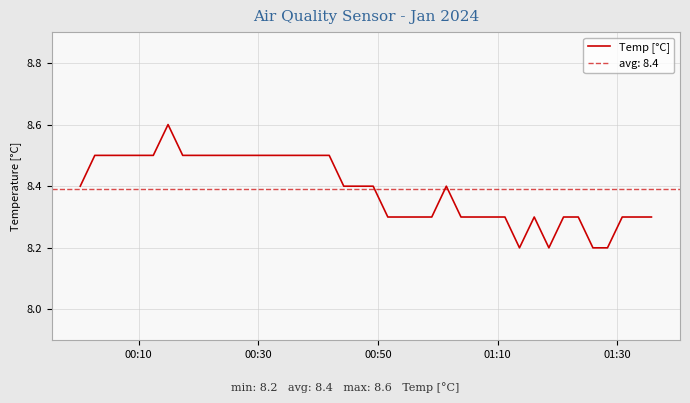

How many data points does each series have?

40